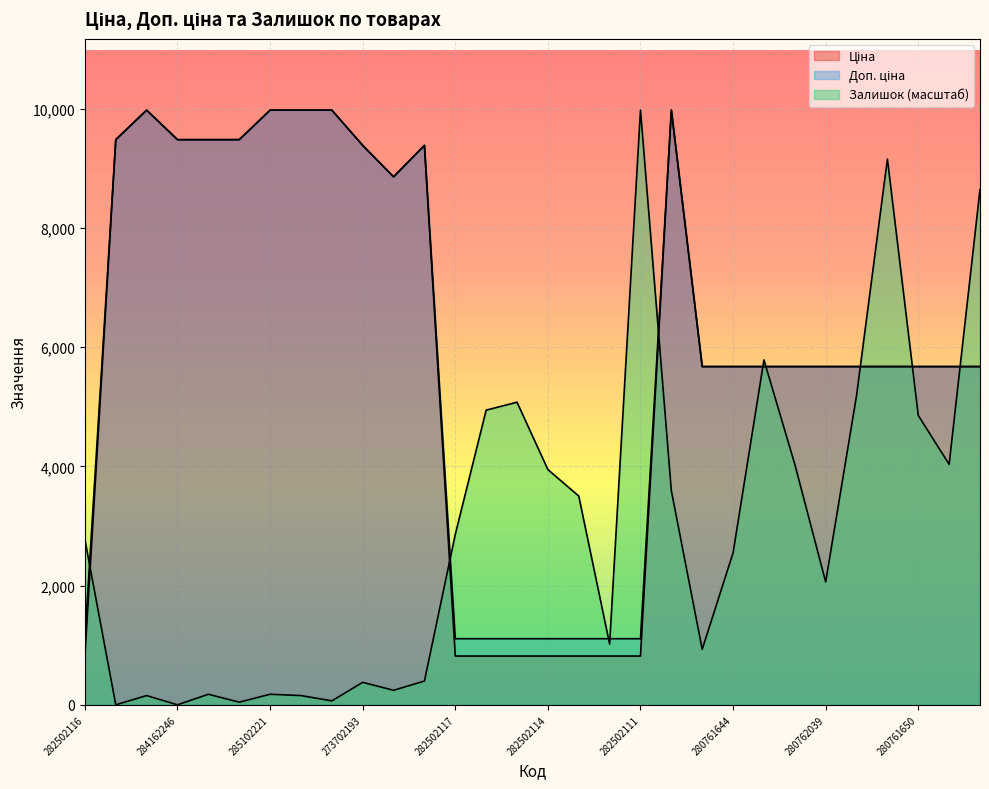

At which category does the chart reach its minimum across all series?

284162248